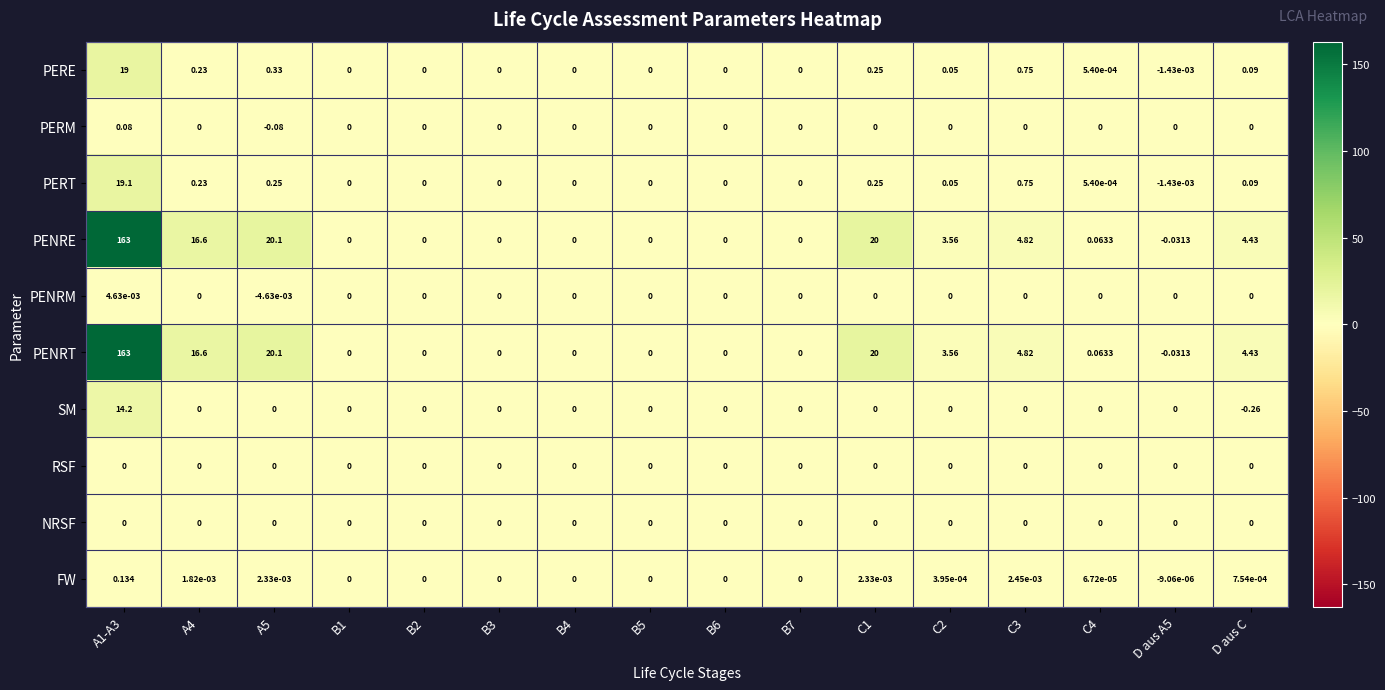

Which category has the lowest value across all series?

D aus C